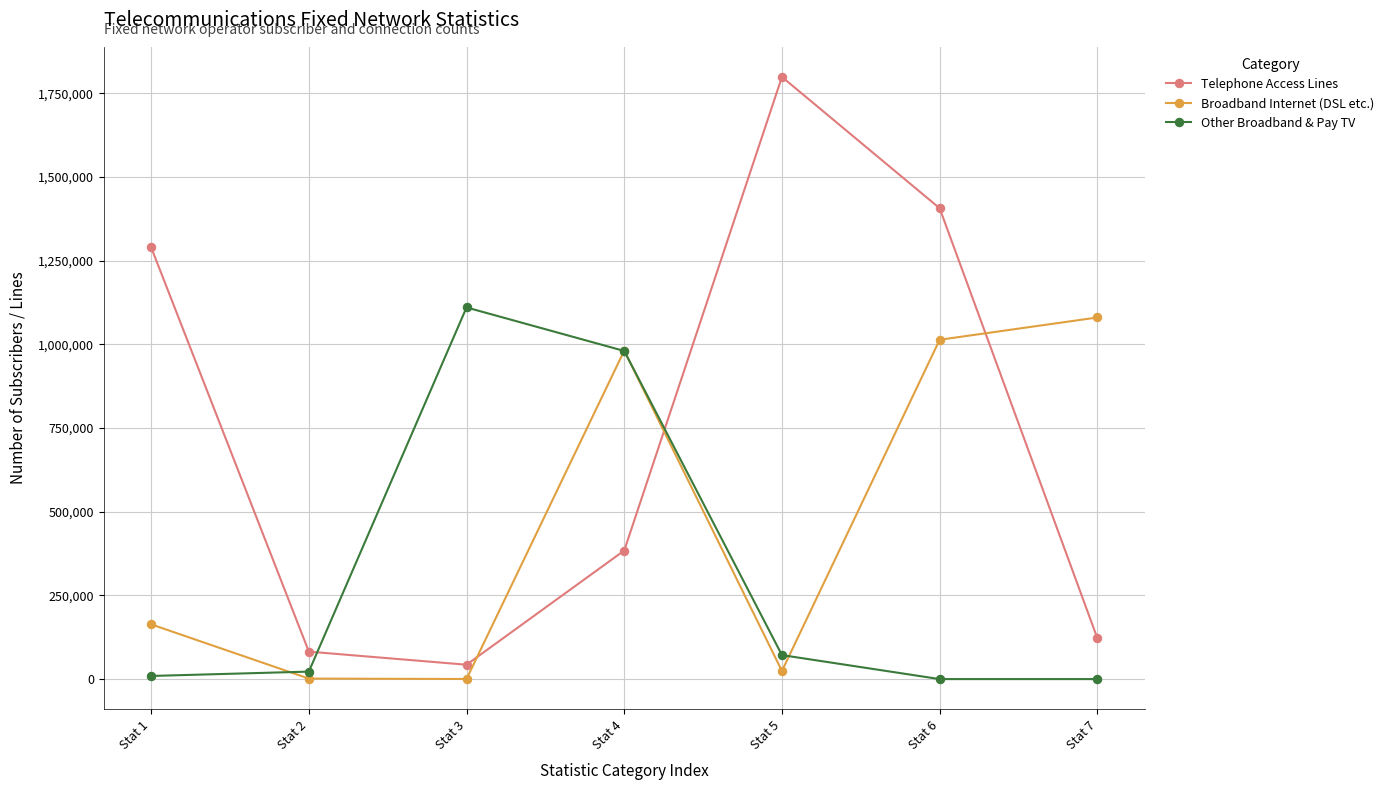

Where is Broadband Internet (DSL etc.) nearest to the value 540153?

Stat 1